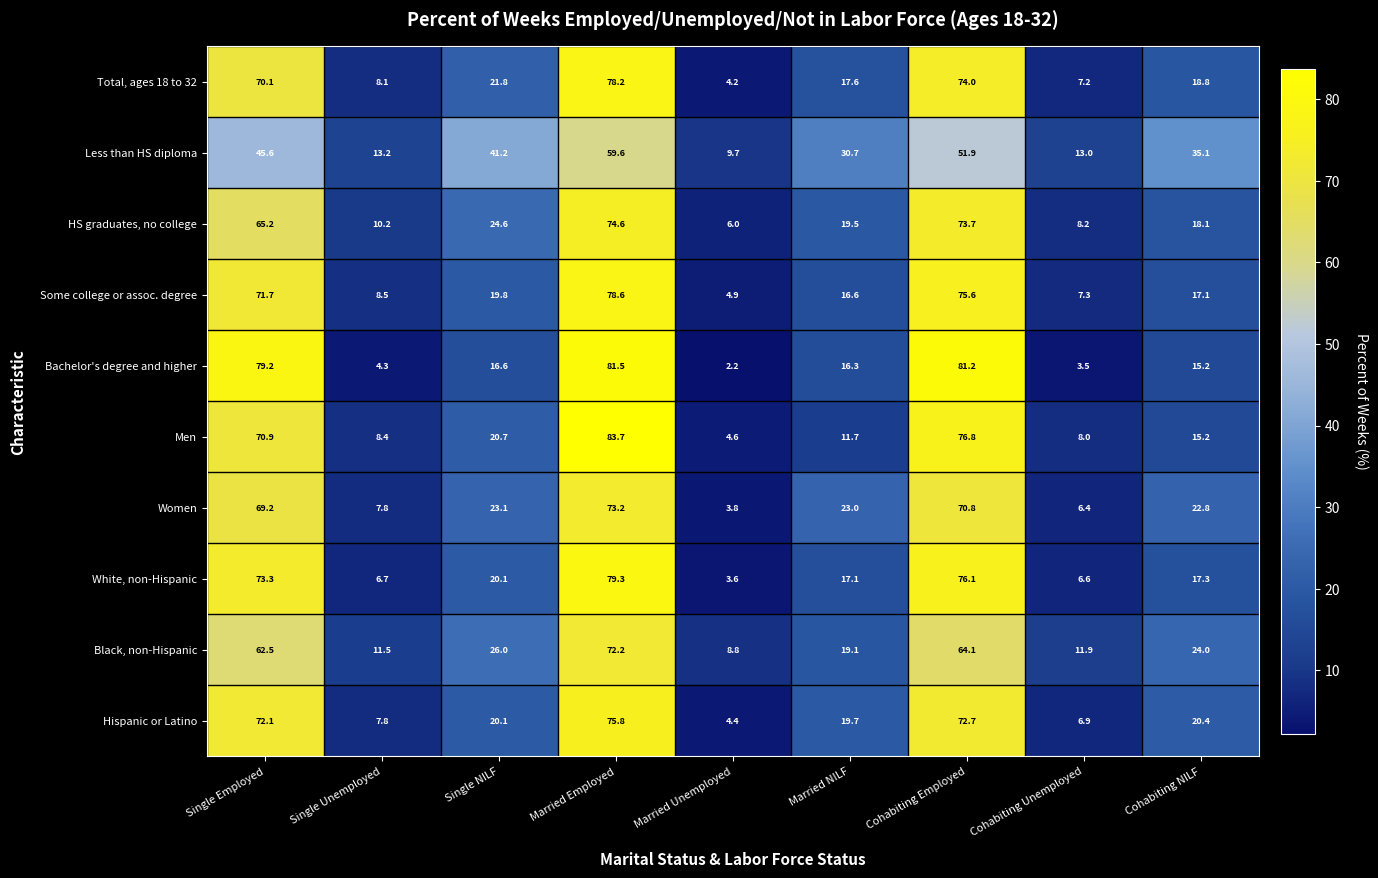

List the series in order of their peak value, highest first.

Men, Bachelor's degree and higher, White, non-Hispanic, Some college or assoc. degree, Total, ages 18 to 32, Hispanic or Latino, HS graduates, no college, Women, Black, non-Hispanic, Less than HS diploma